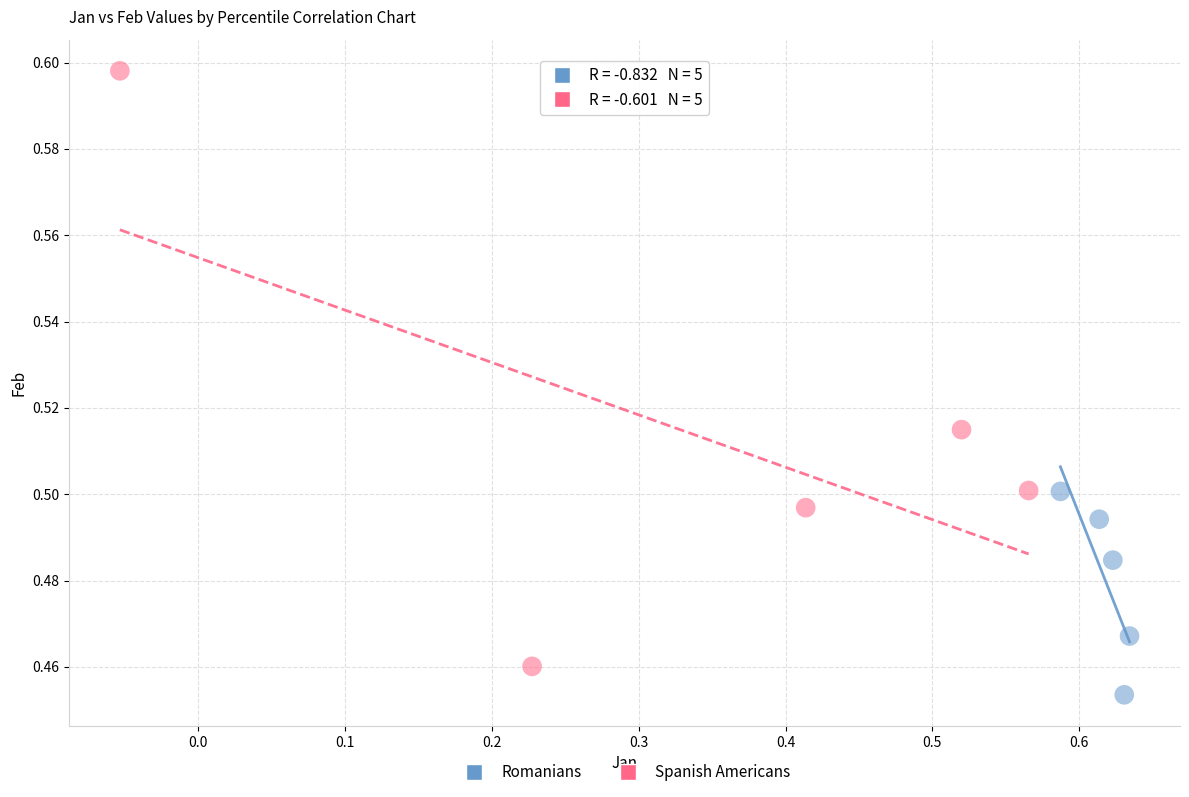

Which series contains the lowest Y value?

Romanians